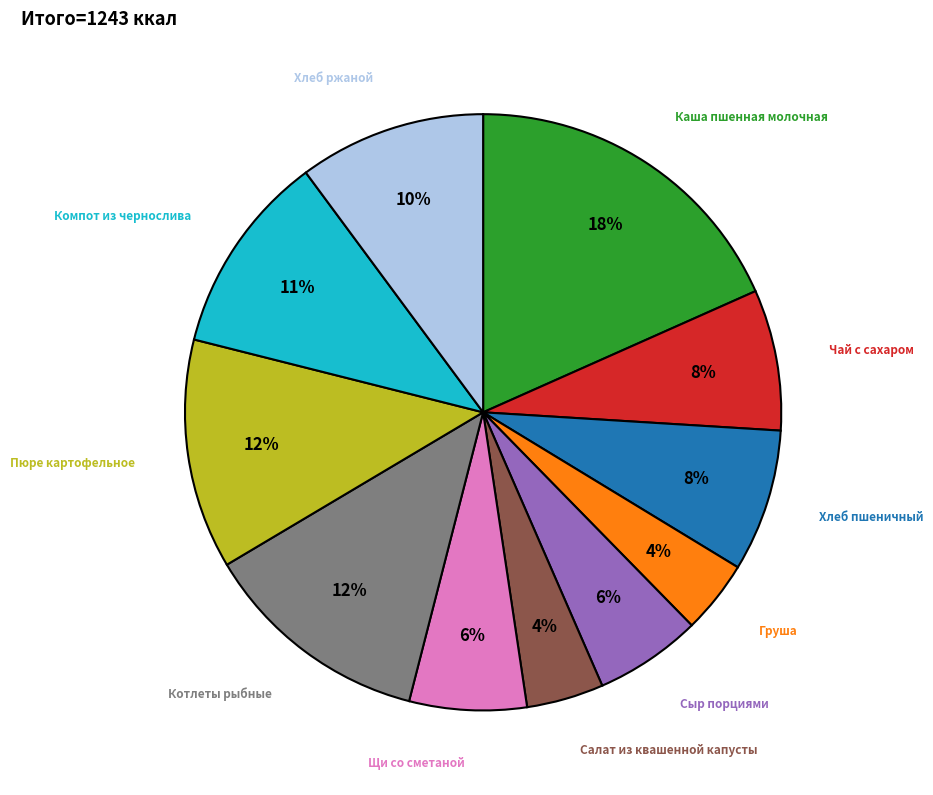

To the nearest percent, what is the average slice percentage?

9%